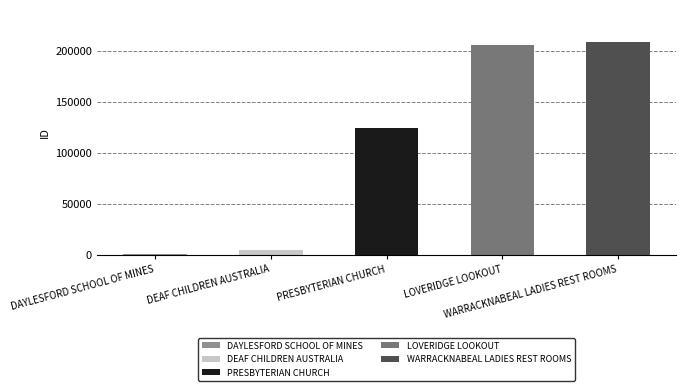

List the labels in order of value, smallest first.

DAYLESFORD SCHOOL OF MINES, DEAF CHILDREN AUSTRALIA, PRESBYTERIAN CHURCH, LOVERIDGE LOOKOUT, WARRACKNABEAL LADIES REST ROOMS